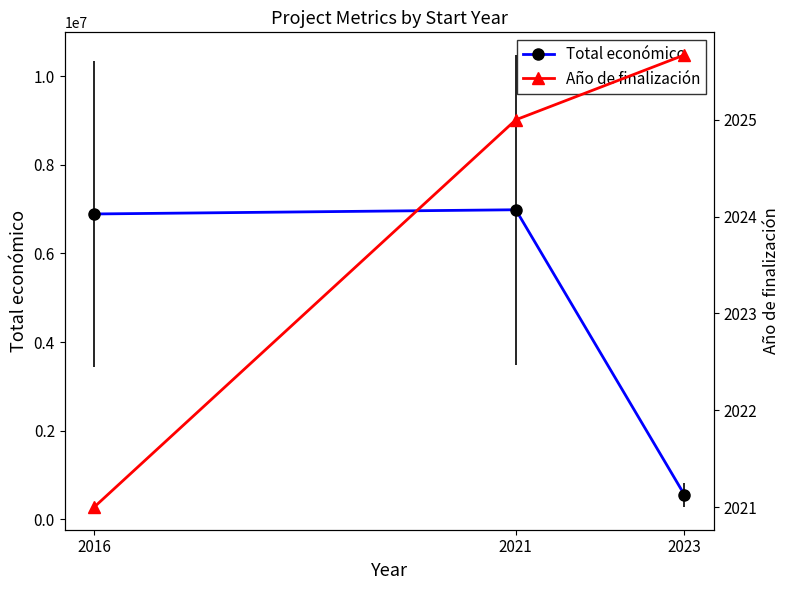

Which series has the largest total across all categories?

Total económico